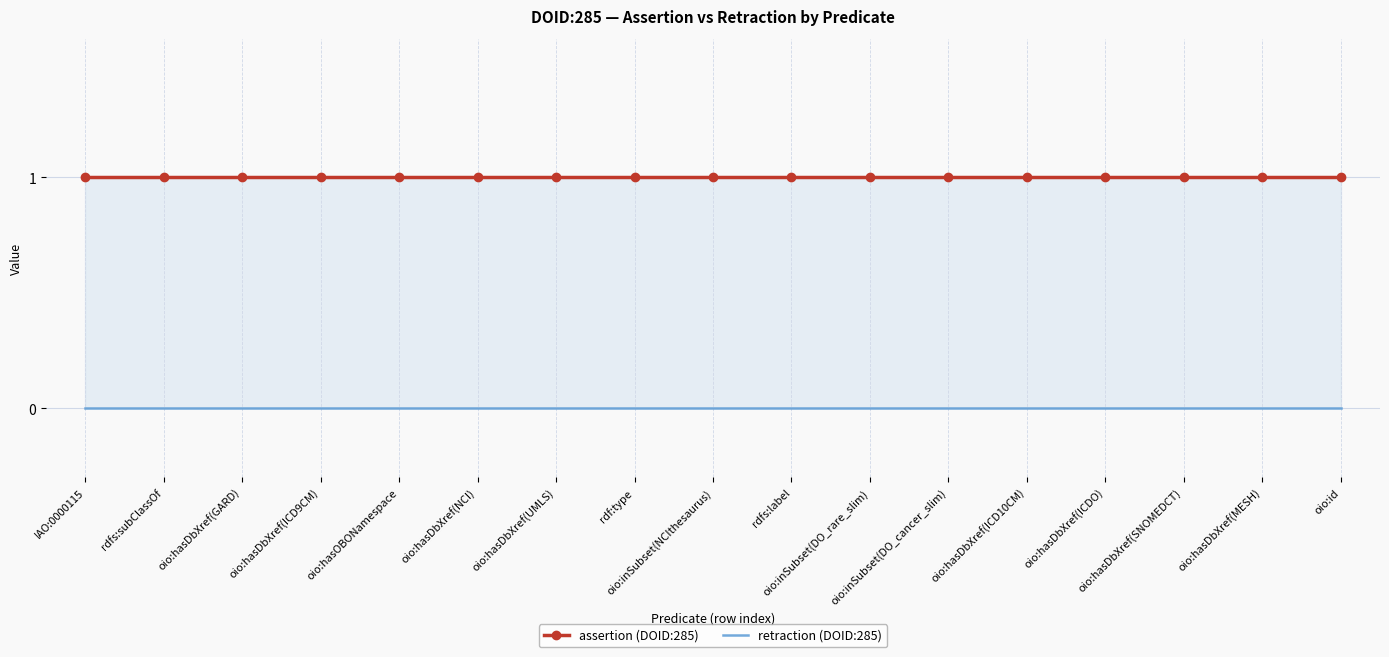

Reading right to left, extract all data points from this chart.

assertion (DOID:285): 1	1	1	1	1	1	1	1	1	1	1	1	1	1	1	1	1
retraction (DOID:285): 0	0	0	0	0	0	0	0	0	0	0	0	0	0	0	0	0